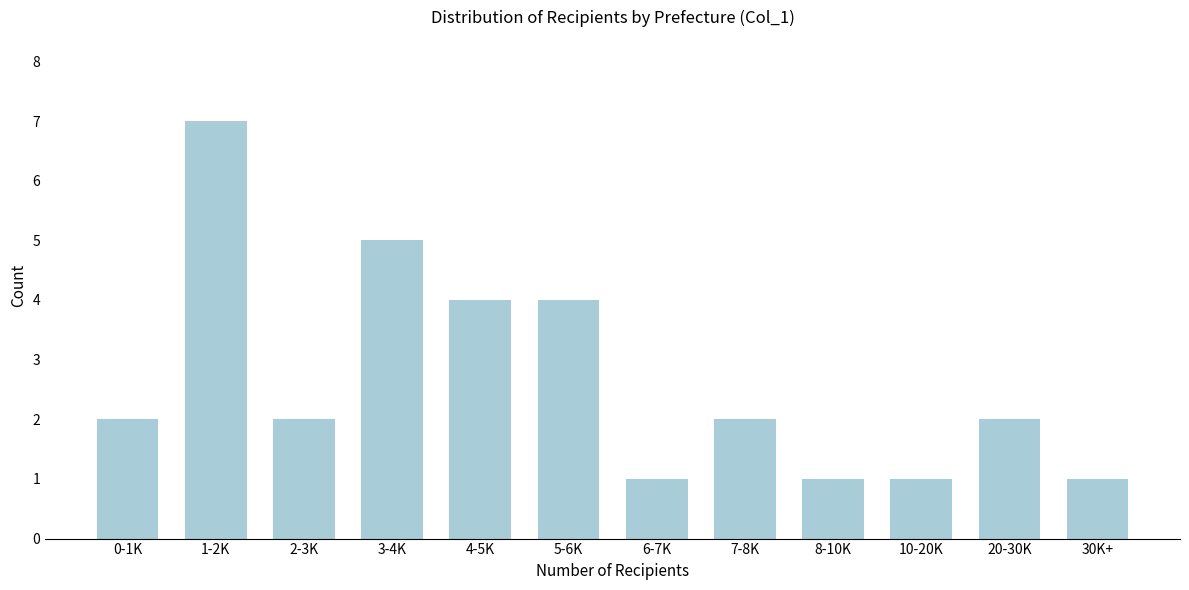

Reading left to right, extract all data points from this chart.

2	7	2	5	4	4	1	2	1	1	2	1